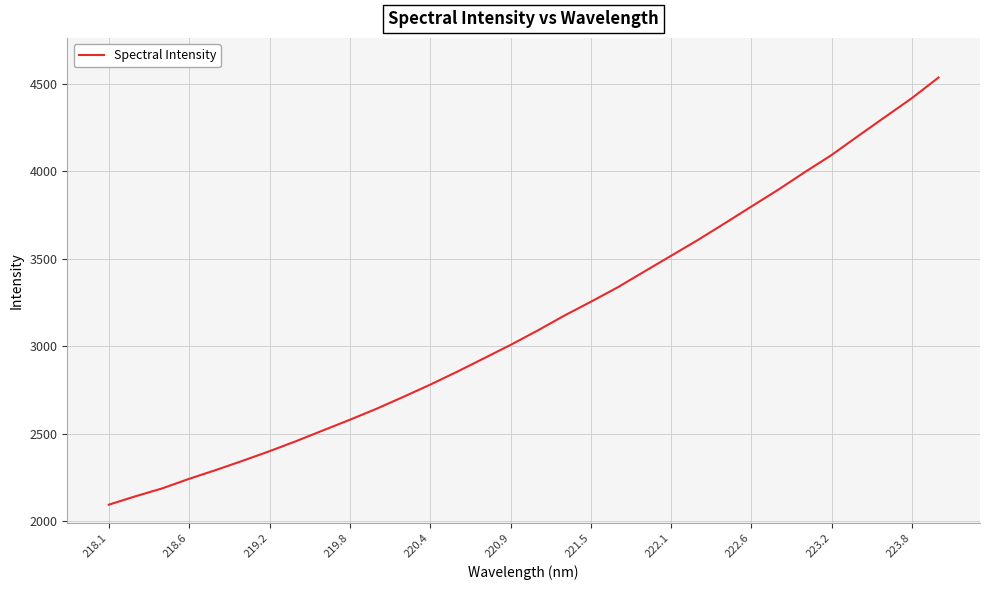

What is the minimum value shown in the chart?

2093.2